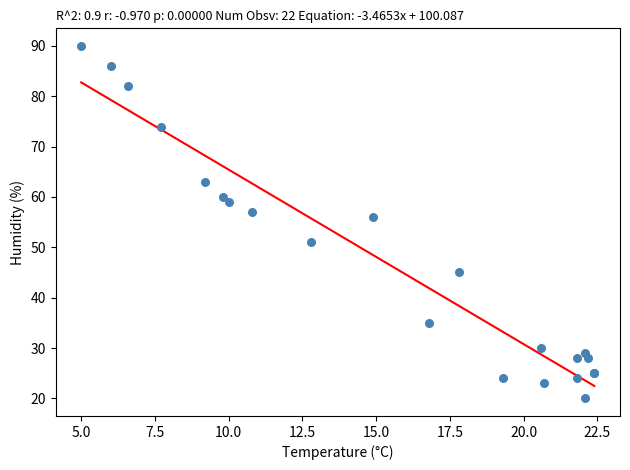

What Y value in the scatter plot is closest to 55?

56